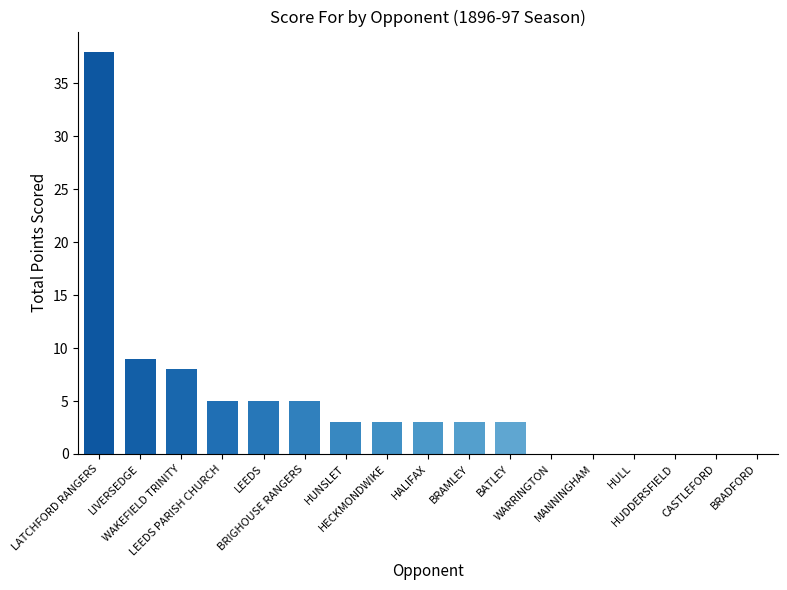

What is the maximum value shown in the chart?

38